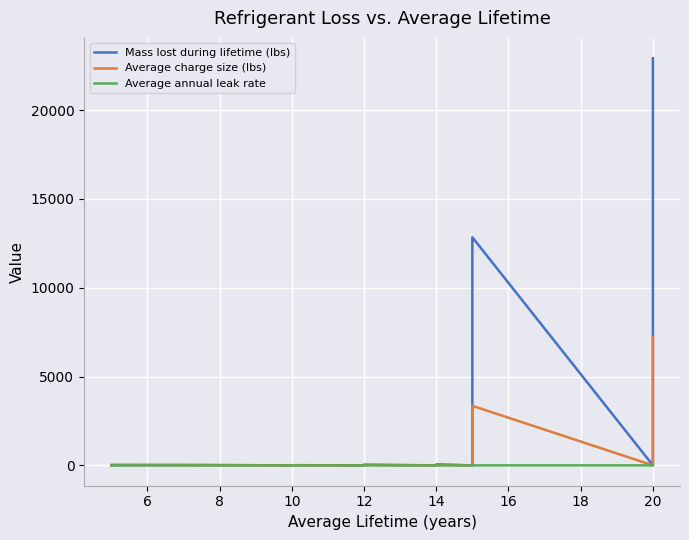

How many lines are shown in the chart?

3